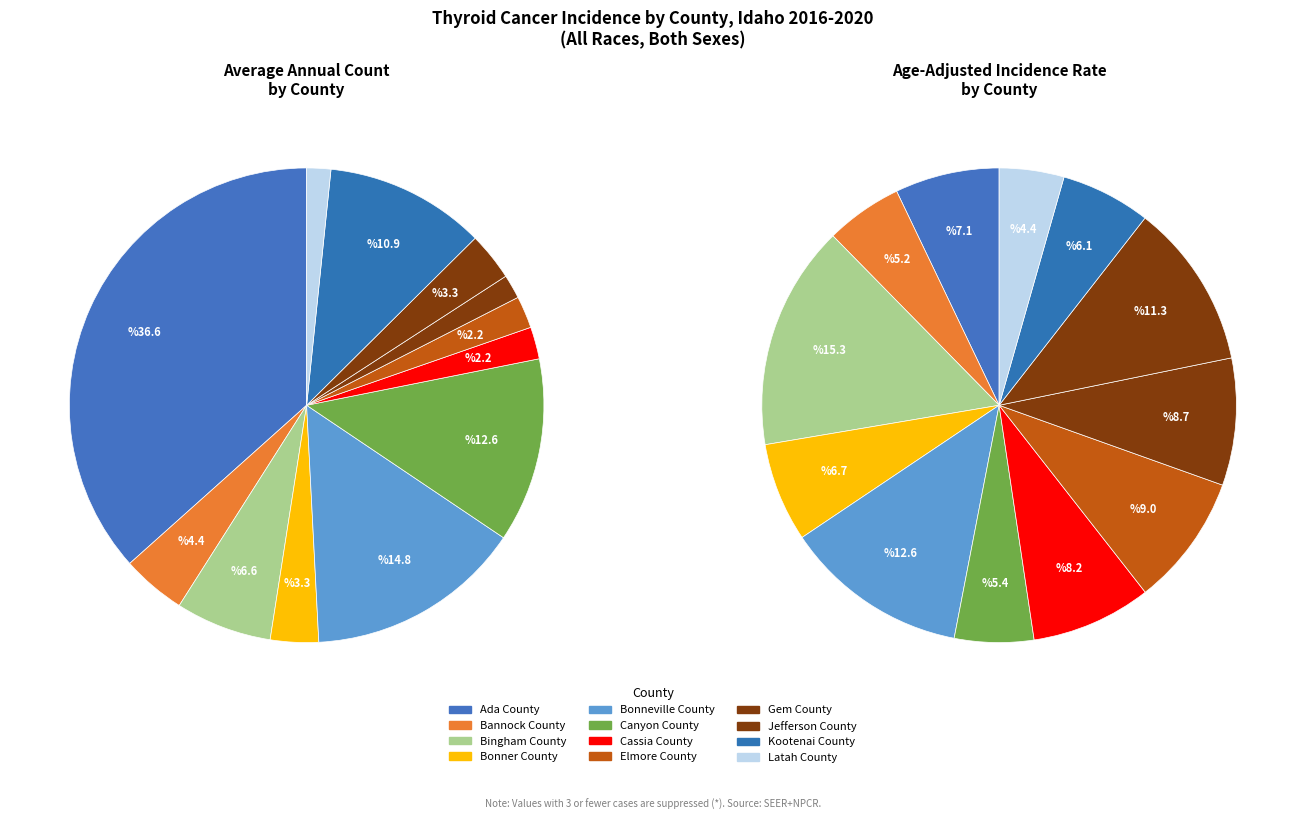

Is there any slice that represents more than half of the pie?

No